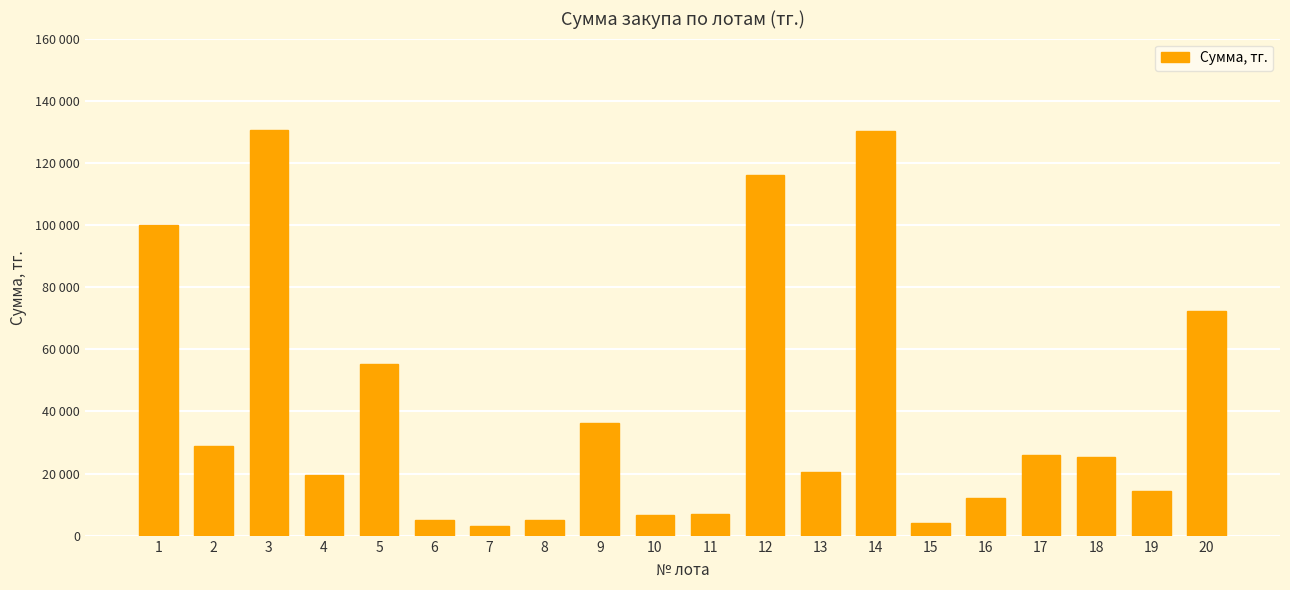

What is the ratio of the value at 19 to the value at 11?

2.1